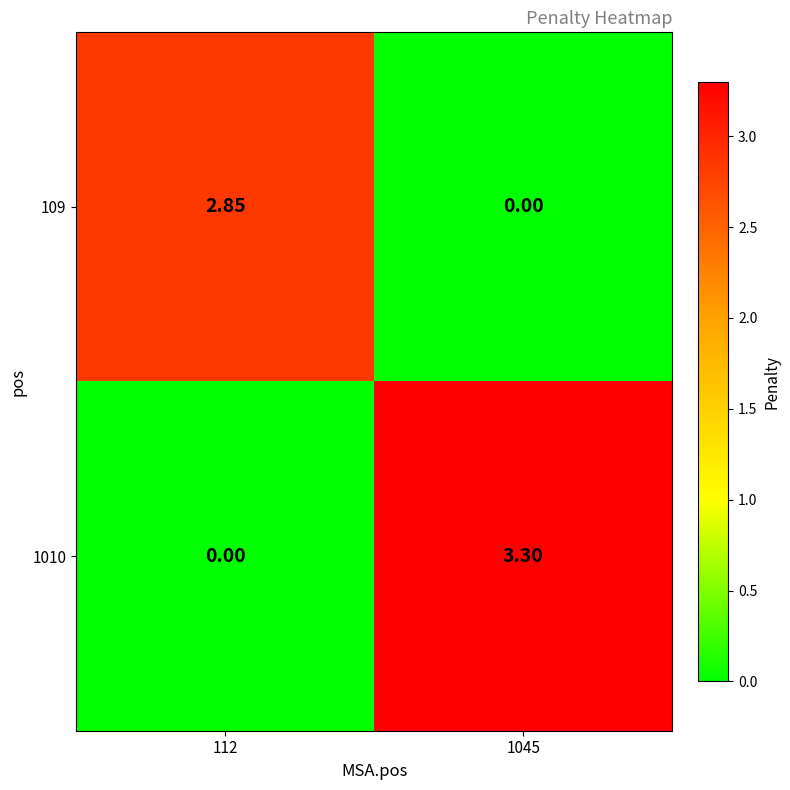

What is the difference between the highest and lowest values at 1045?

3.3